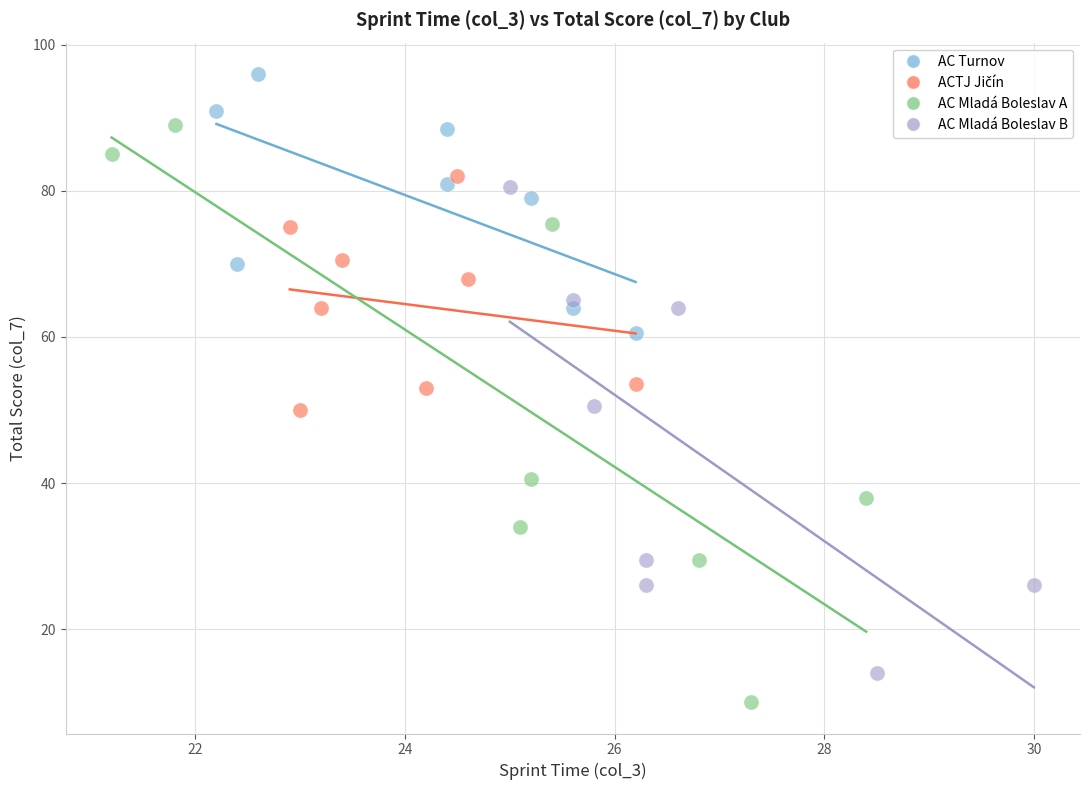

Which series has the largest Y range (max minus min)?

AC Mladá Boleslav A